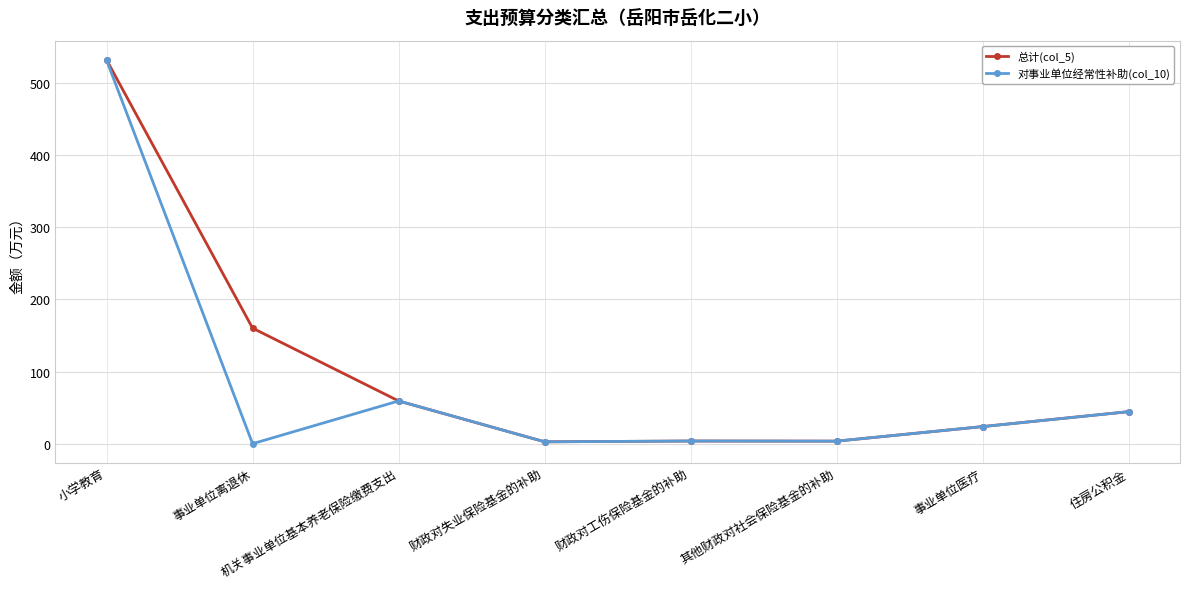

What is the sum of all 总计(col_5) values?

829.7